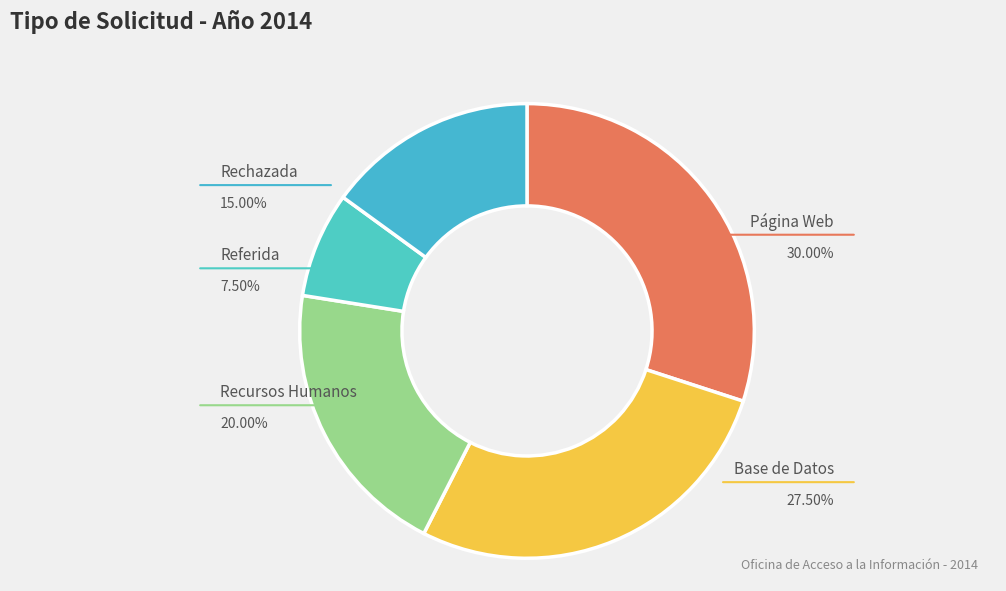

Do Referida and Página Web together represent more than half of the pie?

No